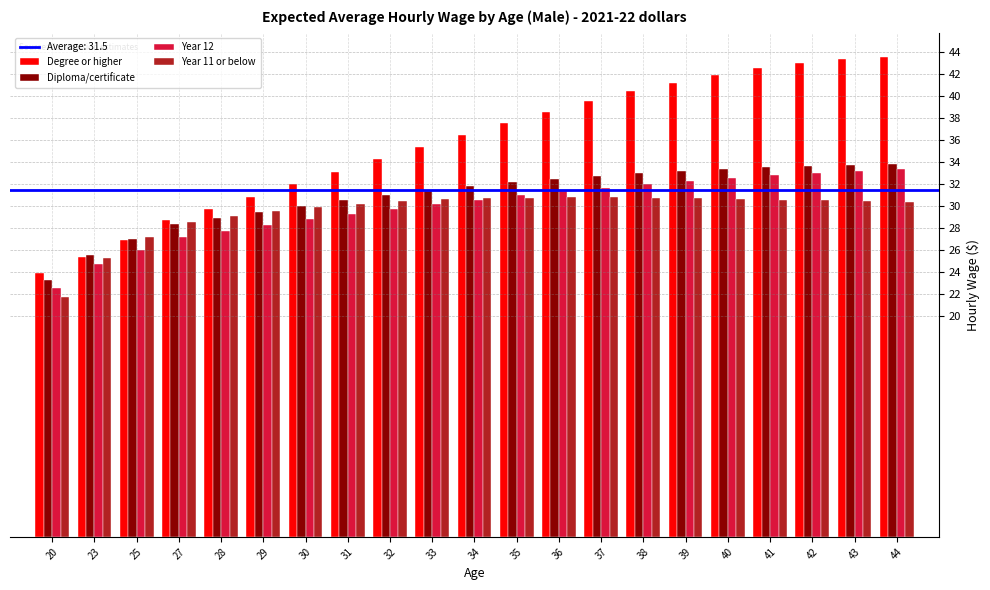

What is the average value of the Year 12 series?

29.9